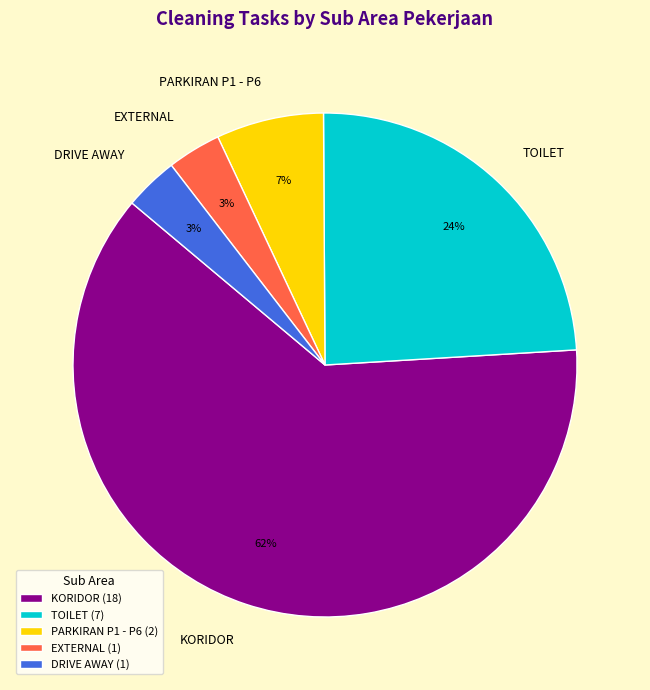

Which slice is the largest?

KORIDOR